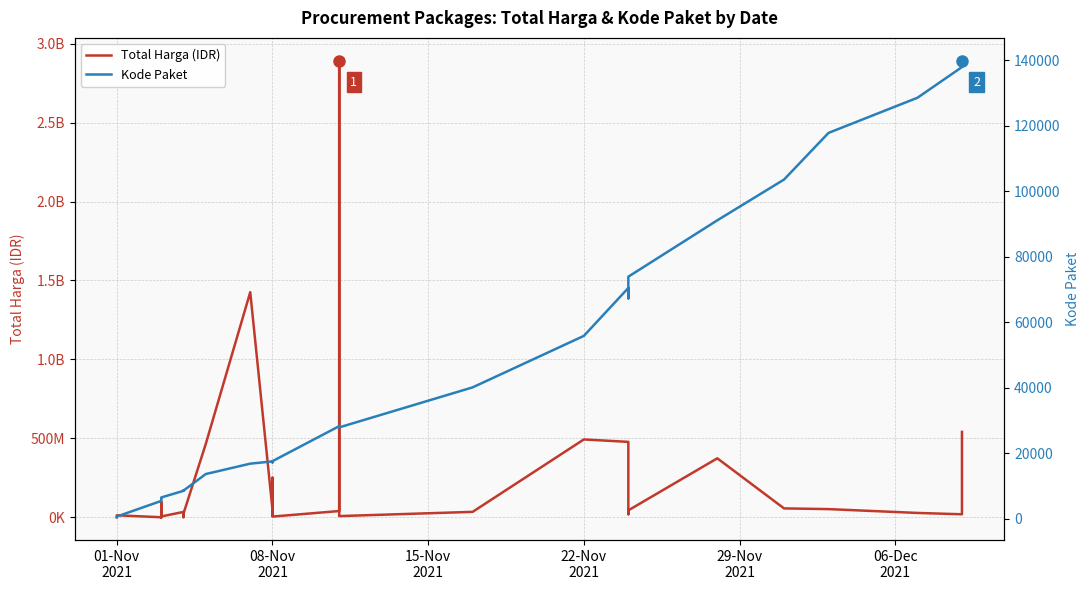

What is the lowest value of the Total Harga (IDR) series?

78000